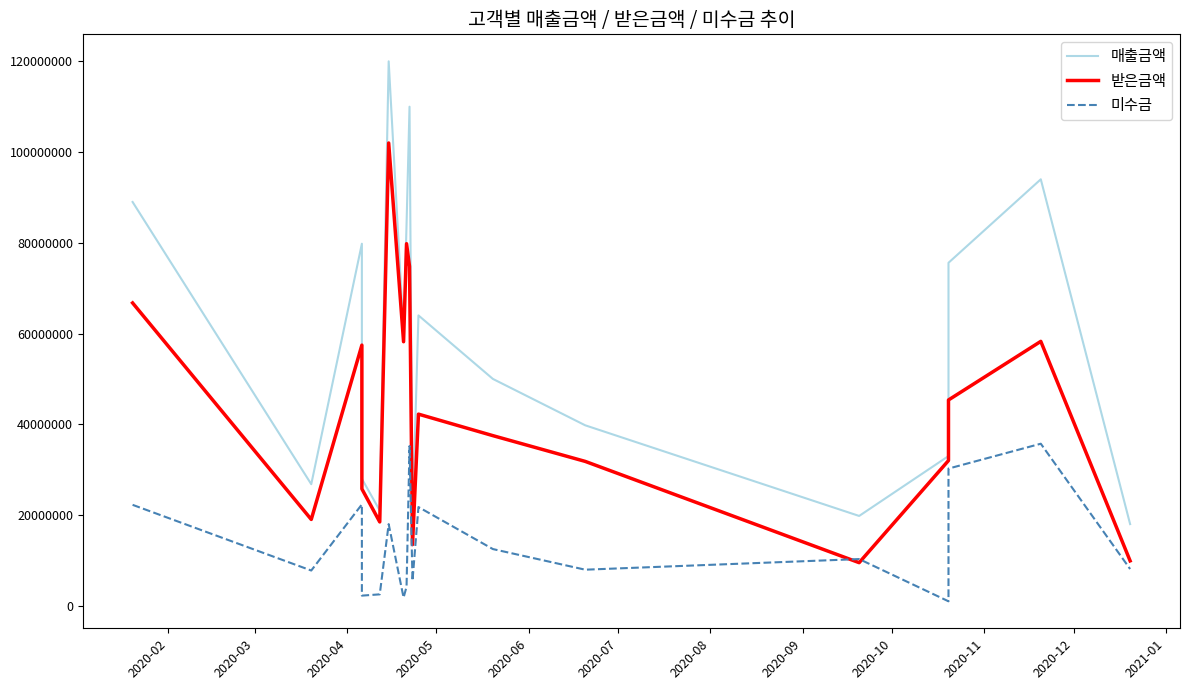

What is the smallest value displayed?

990000